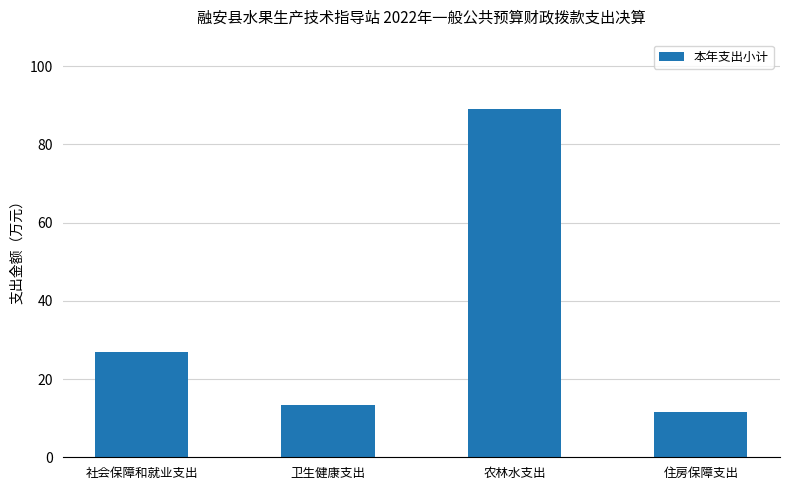

Are the bars horizontal?

No